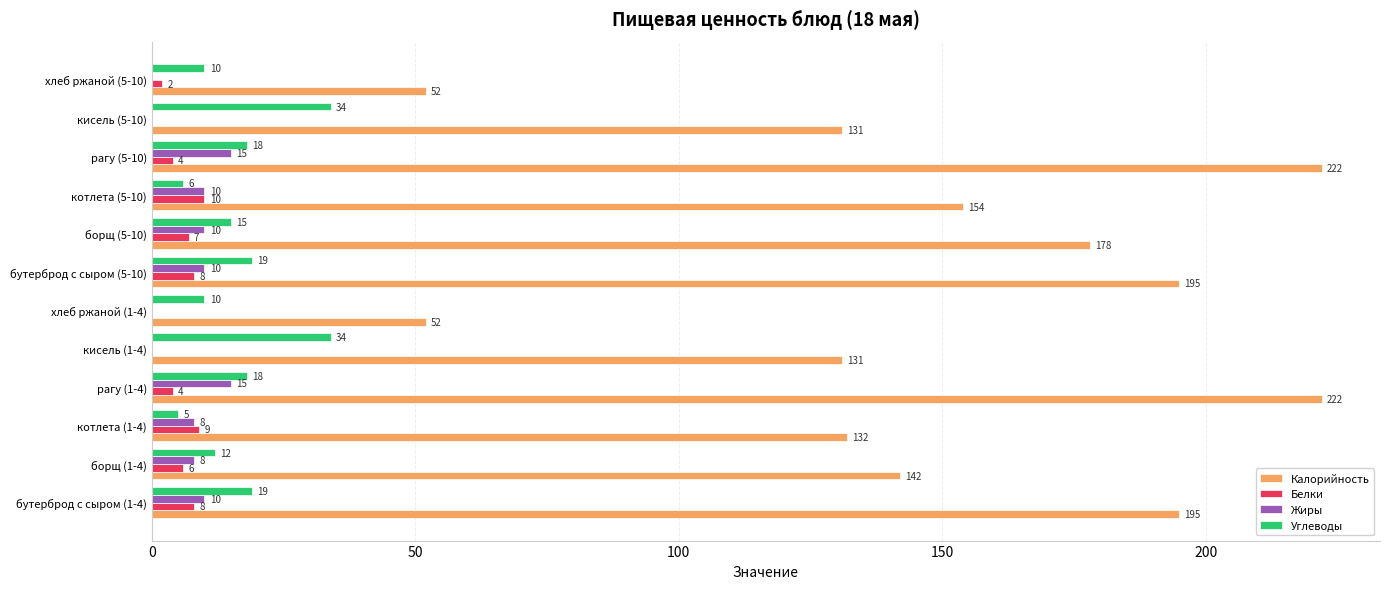

The value of Углеводы at кисель (5-10) is 34. True or false?

True